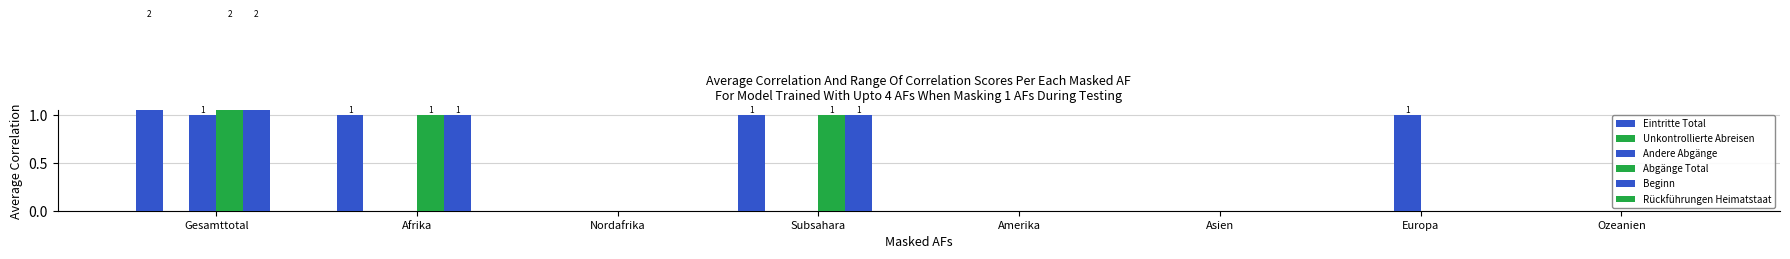

Between Afrika and Ozeanien, which series saw the biggest shift?

Eintritte Total